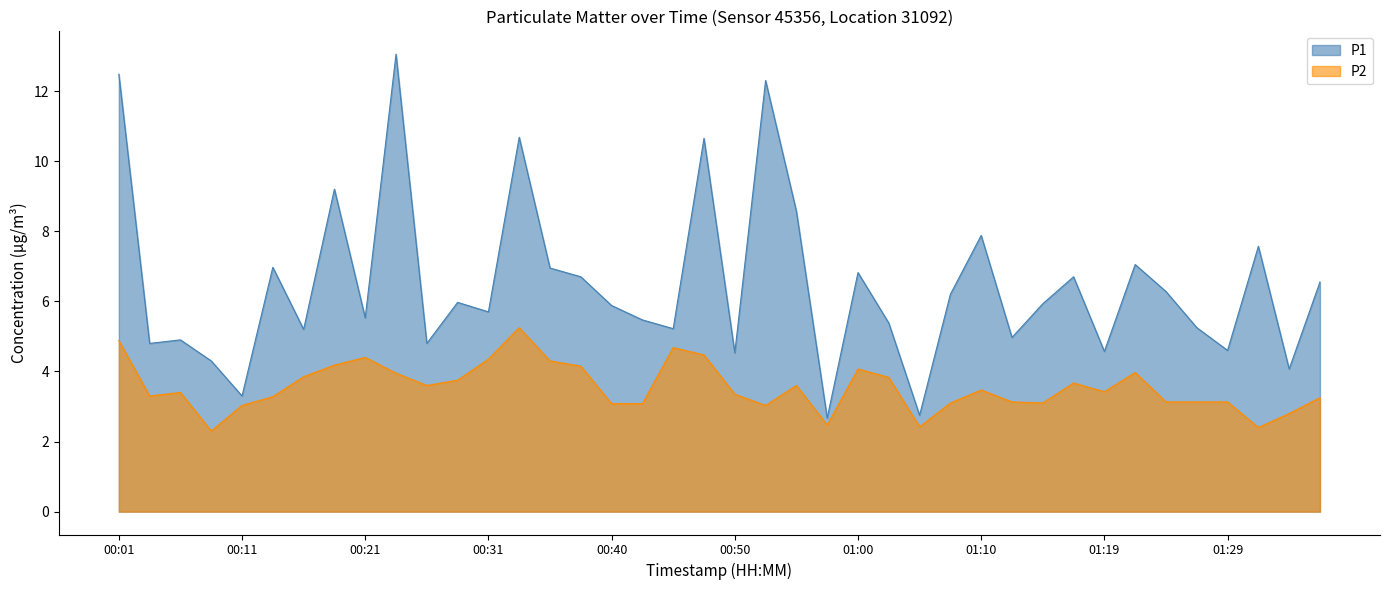

What is the value of the P2 point at the 18th from the left?

3.1